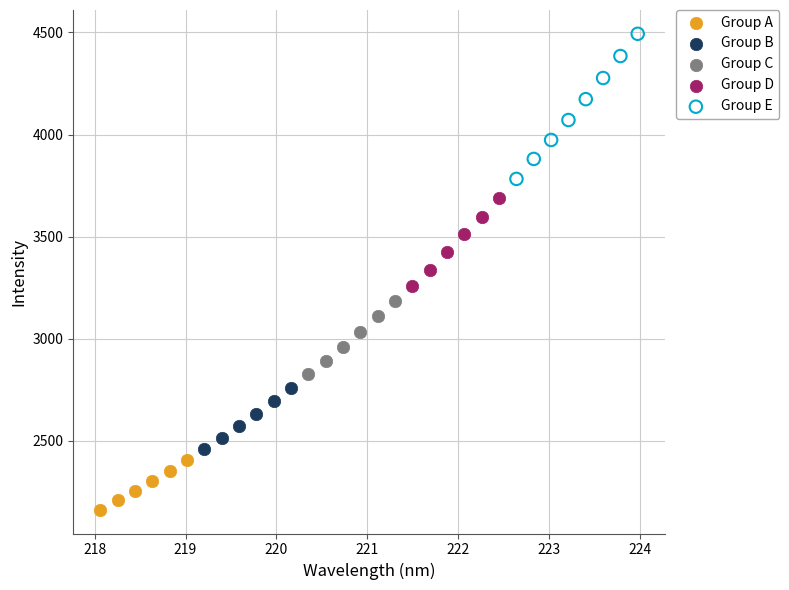

What are all the series names shown in the legend?

Group A, Group B, Group C, Group D, Group E